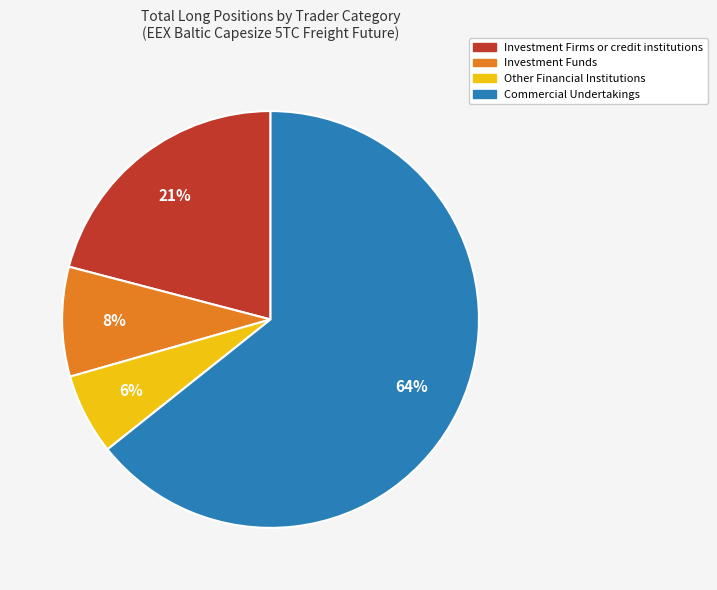

To the nearest percent, what is the average slice percentage?

25%